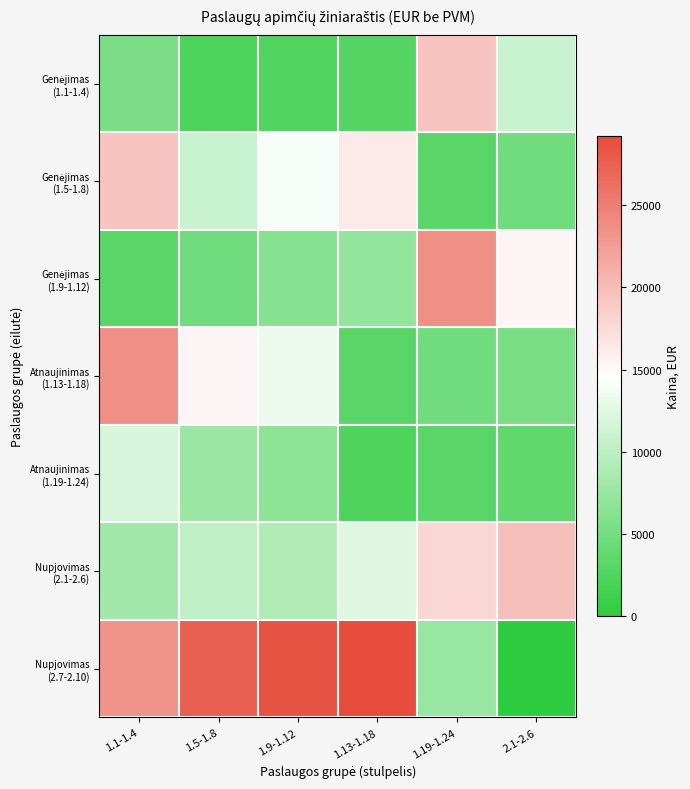

What is the spread (max minus min) of values at 1.13-1.18?

26829.0